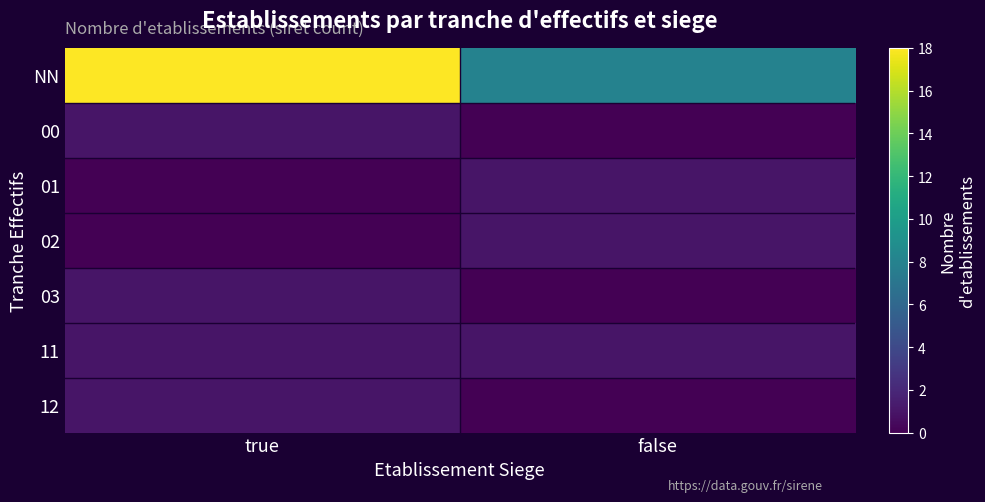

At how many categories does at least one series exceed 2?

2